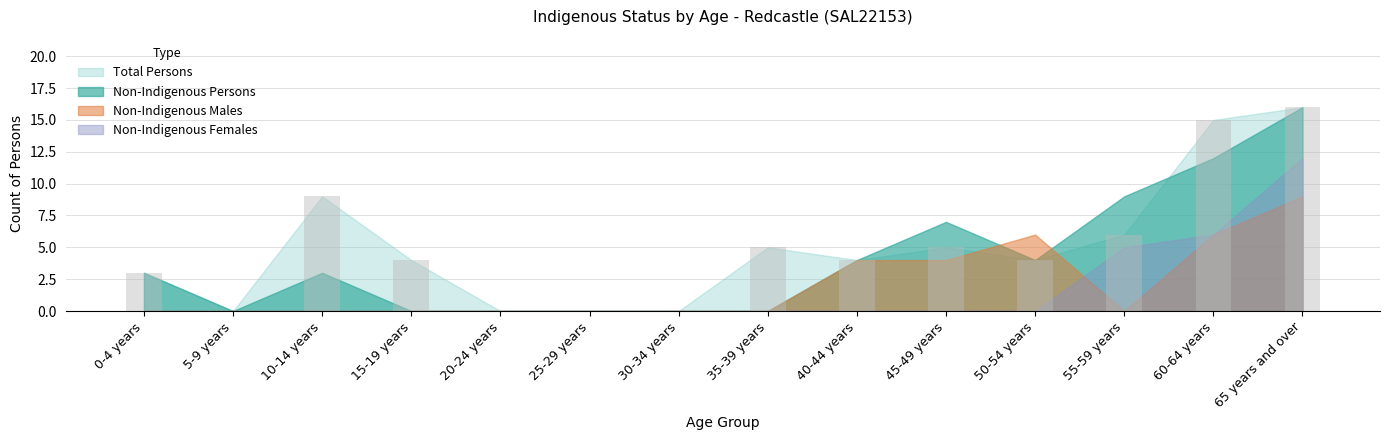

What is the sum of all values?

71